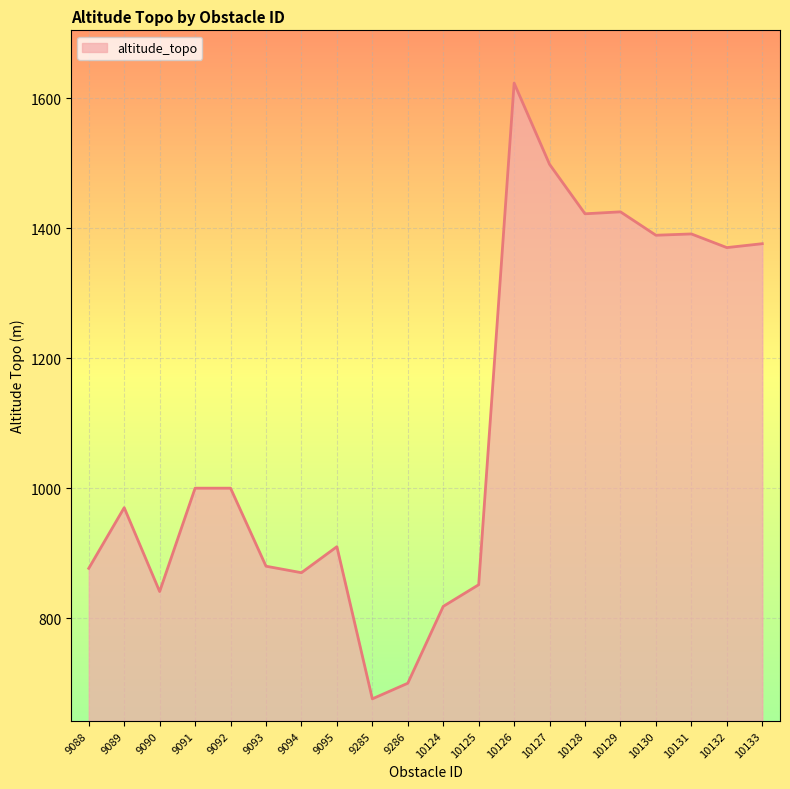

What is the difference between the second highest and minimum values?

822.0